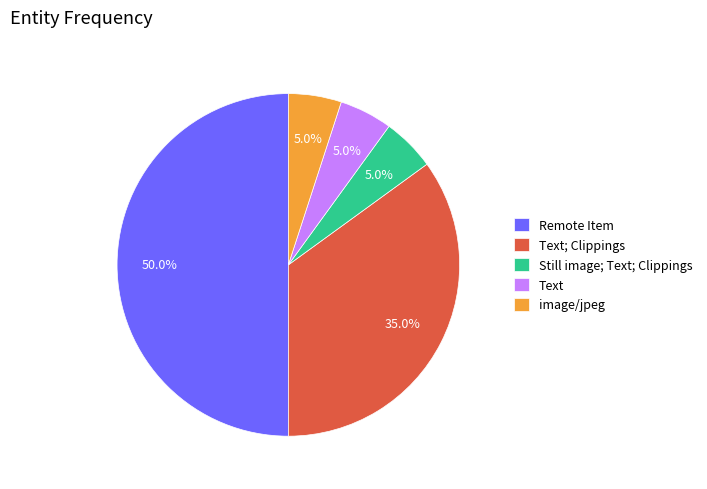

What percentage is NOT represented by Remote Item?

50.0%